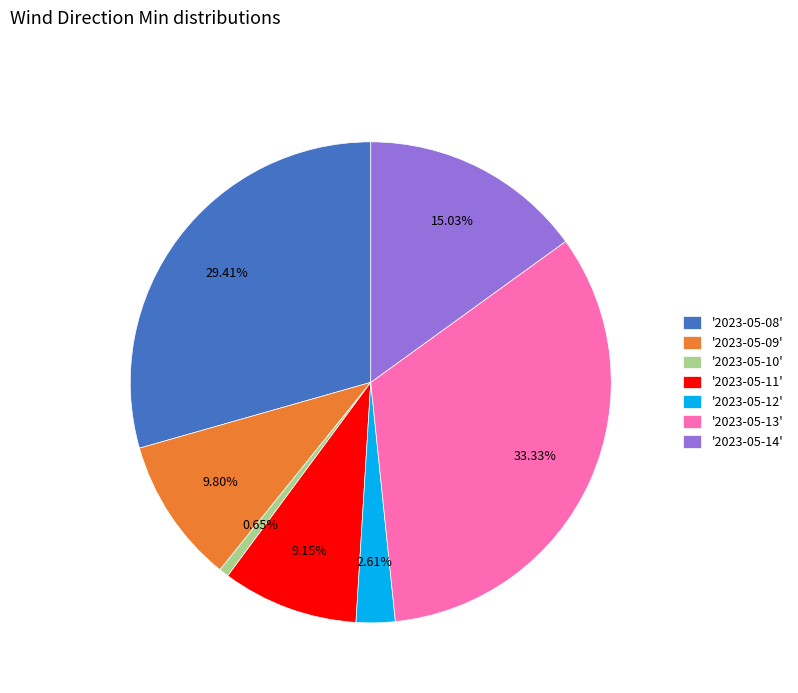

Combined, do '2023-05-10' and '2023-05-13' account for over 50%?

No